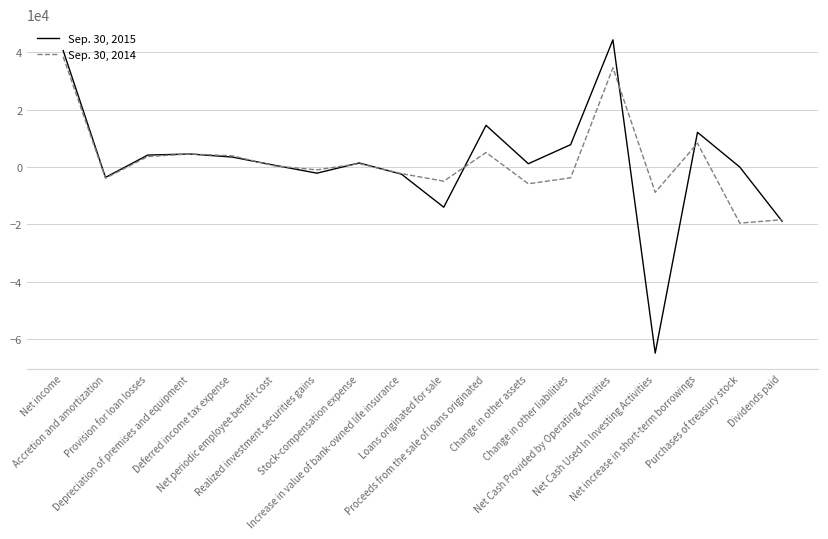

Which series has the largest range (max minus min)?

Sep. 30, 2015